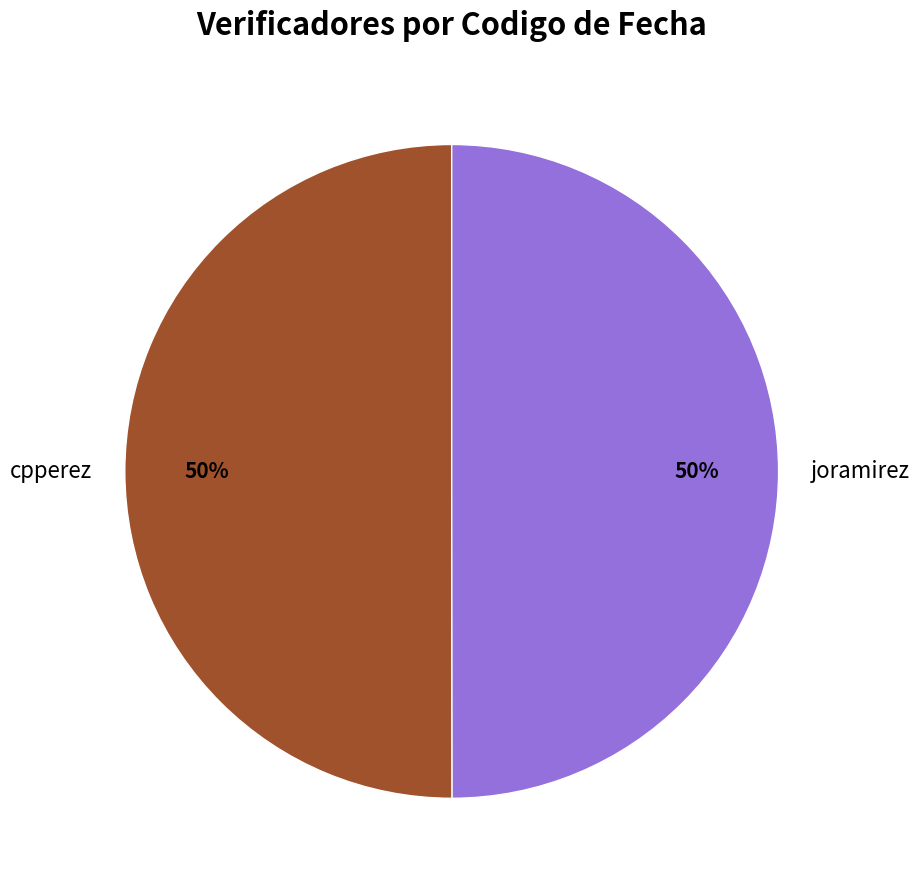

True or false: cpperez accounts for 63% of the total.

False